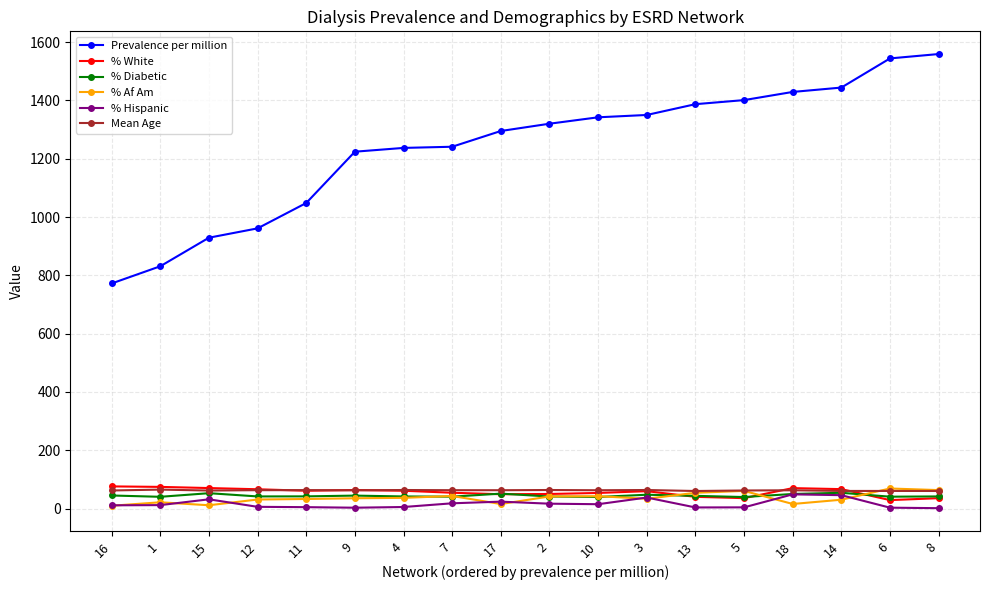

Which series has the largest total across all categories?

Prevalence per million